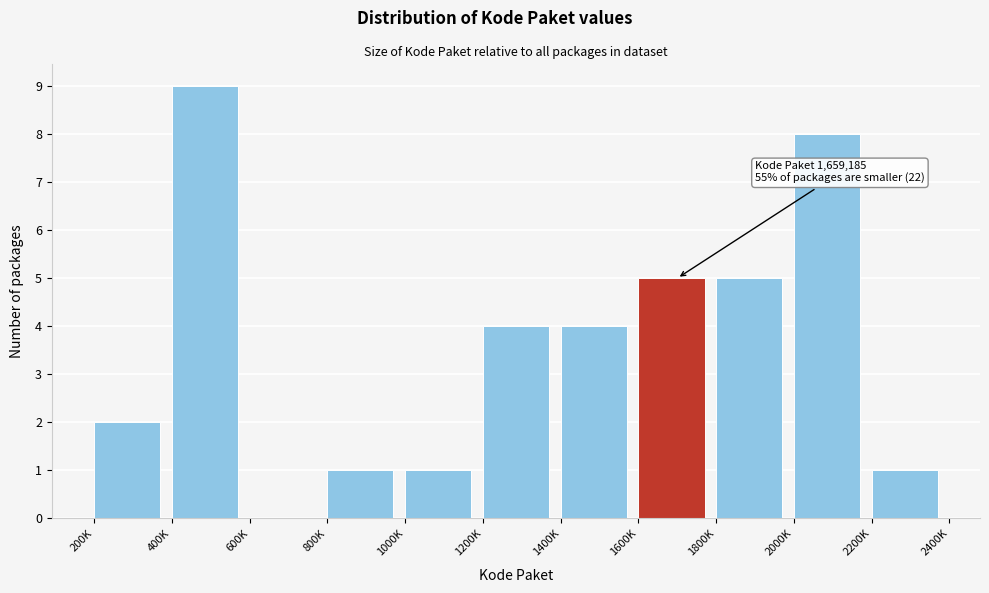

Reading left to right, what are all the values shown in this chart?

200K=2	400K=9	600K=0	800K=1	1000K=1	1200K=4	1400K=4	1600K=5	1800K=5	2000K=8	2200K=1